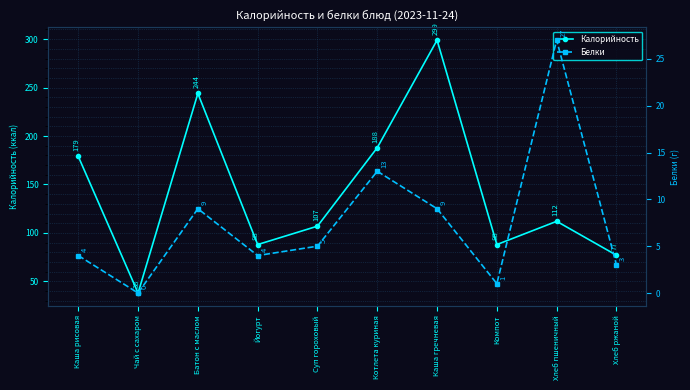

At which label does Калорийность first exceed 112?

Каша рисовая